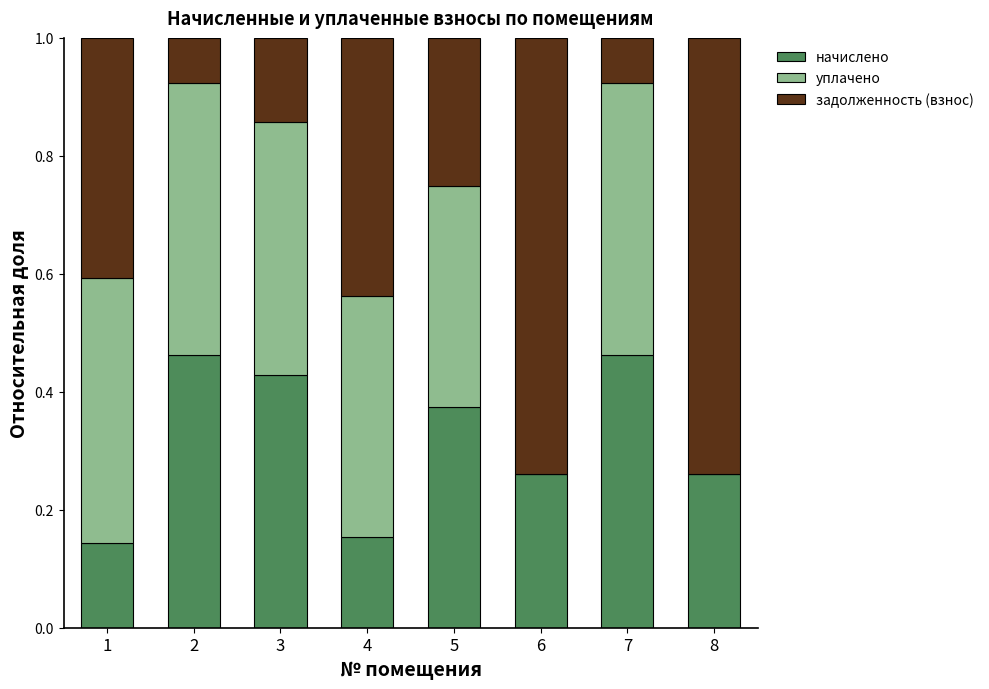

Does the chart contain stacked bars?

Yes